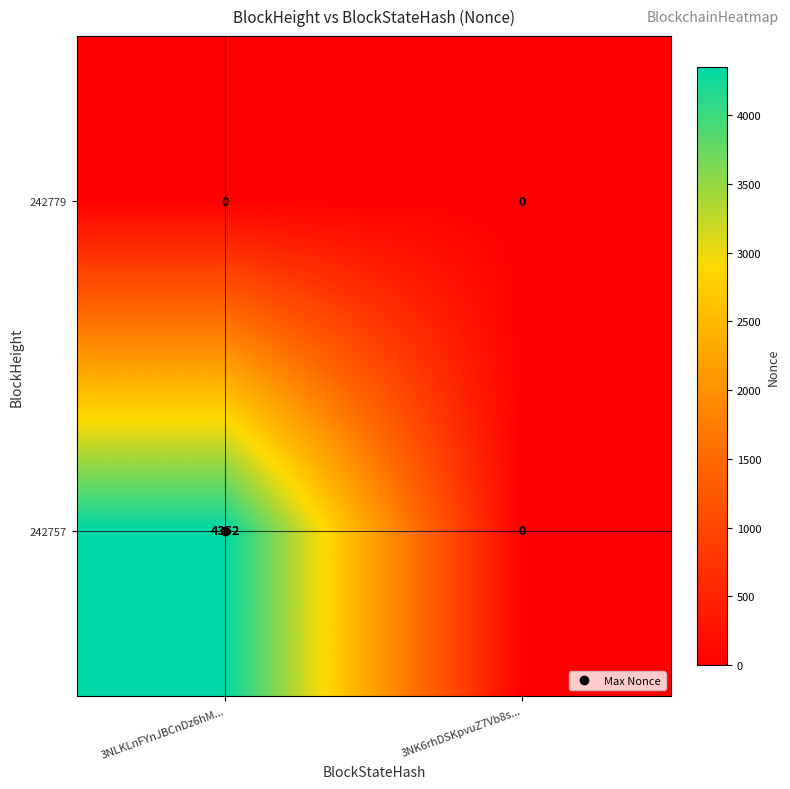

Which series has the widest spread of values?

242757